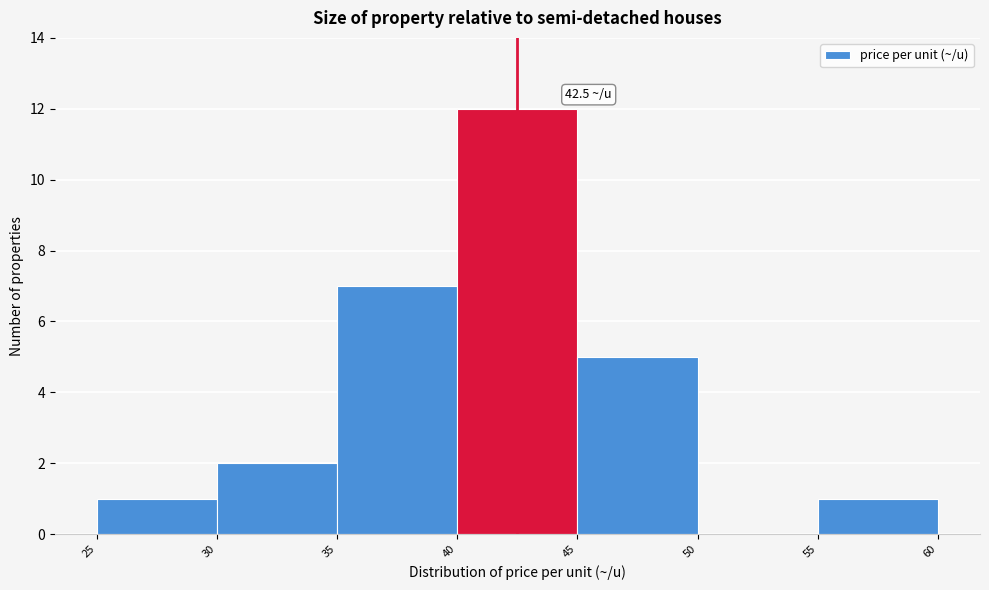

Which range on the x-axis has the tallest bar?

40 to 45